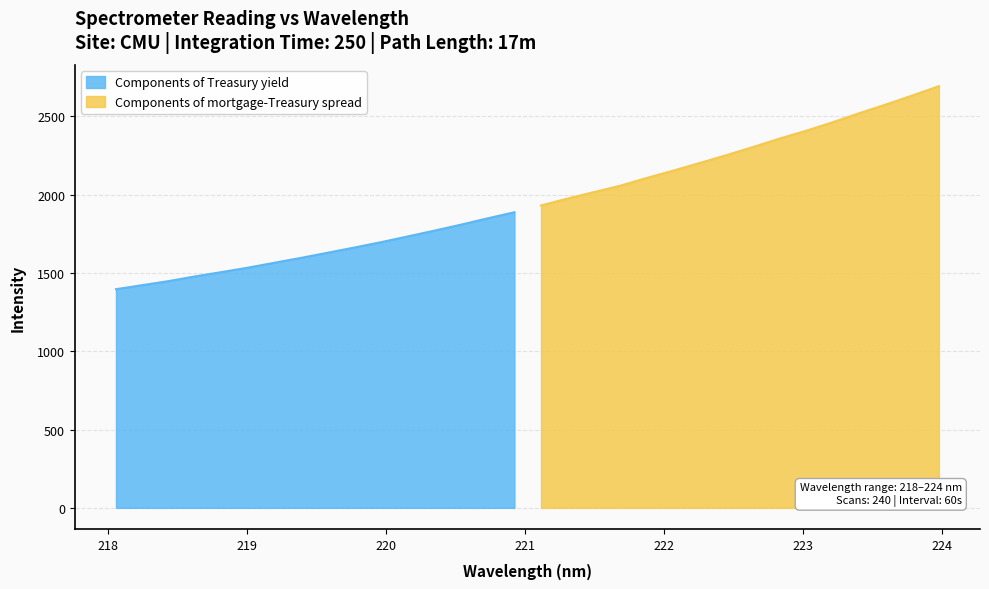

What is the sum of all values?

62637.2